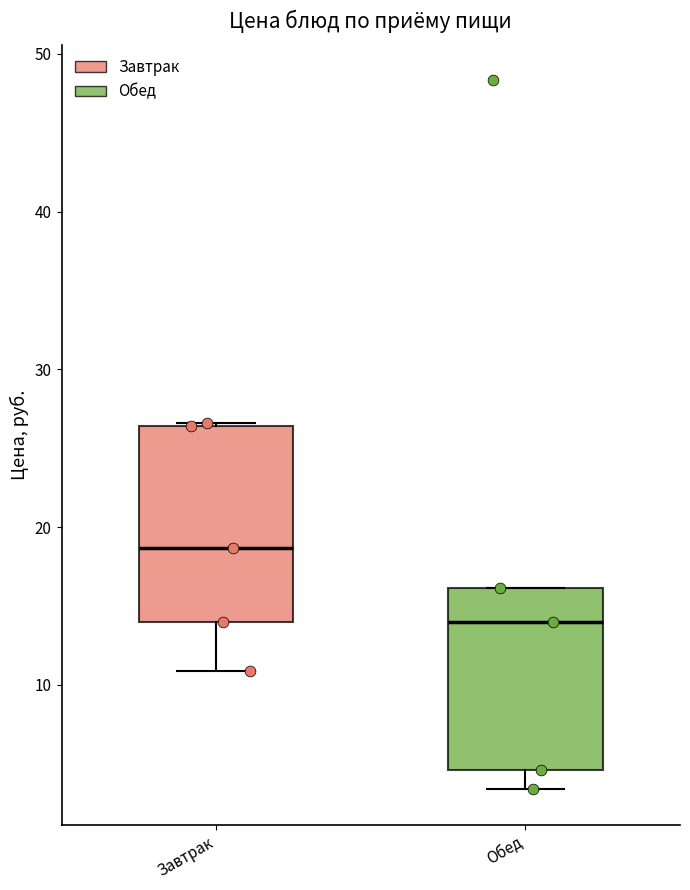

Which box has the lowest median line?

Обед